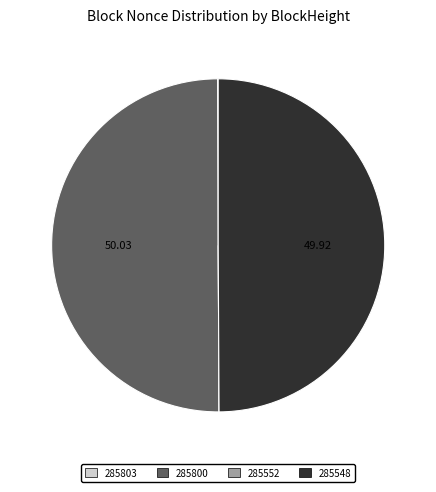

Approximately how many times larger is the value at 285548 compared to 285800?

1.0